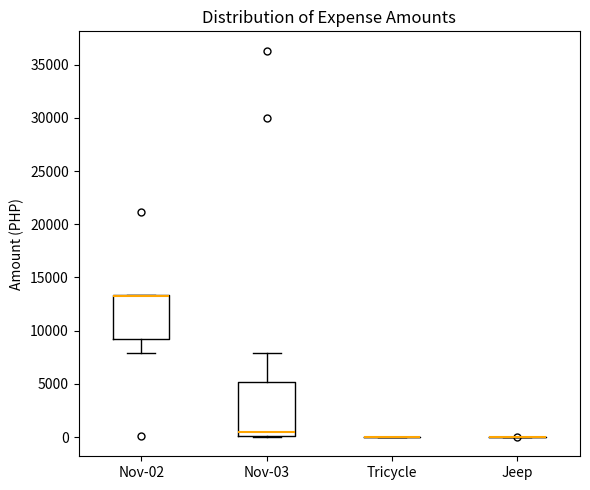

Comparing the boxes themselves (not the whiskers), which one is the tallest?

Nov-03